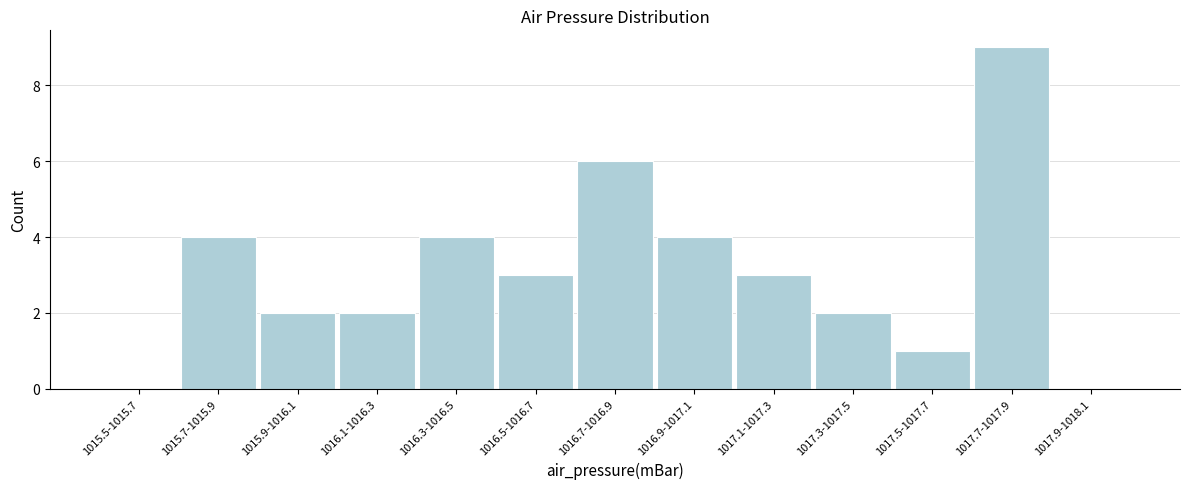

Reading left to right, what are all the values shown in this chart?

1015.5-1015.7=0	1015.7-1015.9=4	1015.9-1016.1=2	1016.1-1016.3=2	1016.3-1016.5=4	1016.5-1016.7=3	1016.7-1016.9=6	1016.9-1017.1=4	1017.1-1017.3=3	1017.3-1017.5=2	1017.5-1017.7=1	1017.7-1017.9=9	1017.9-1018.1=0